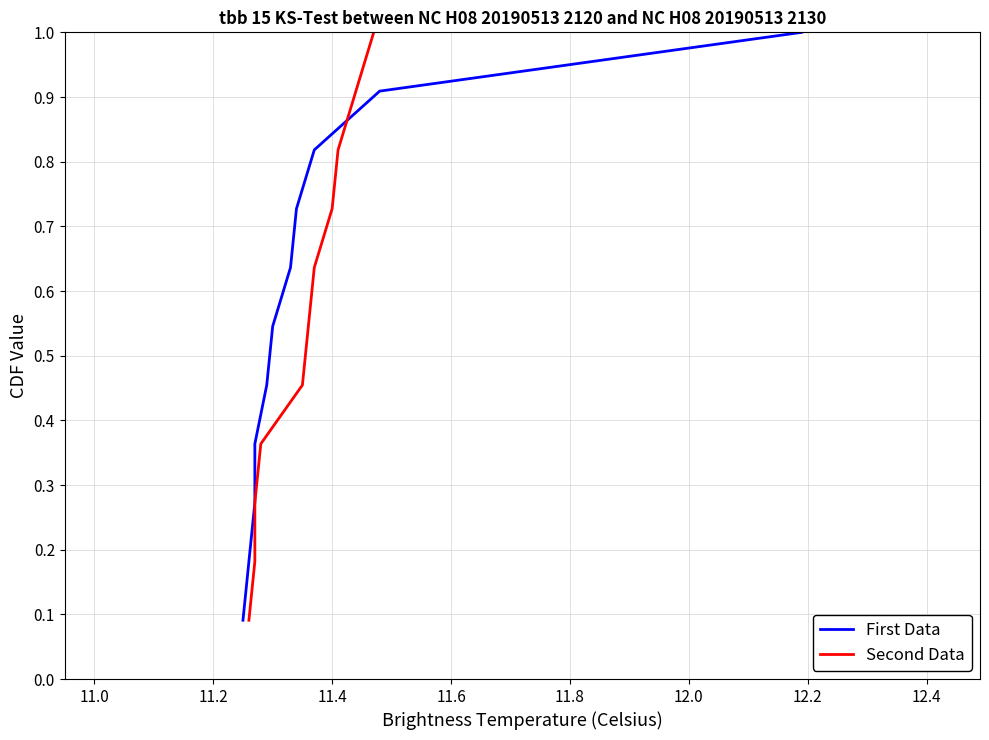

Rank the series by their maximum value, from lowest to highest.

First Data, Second Data